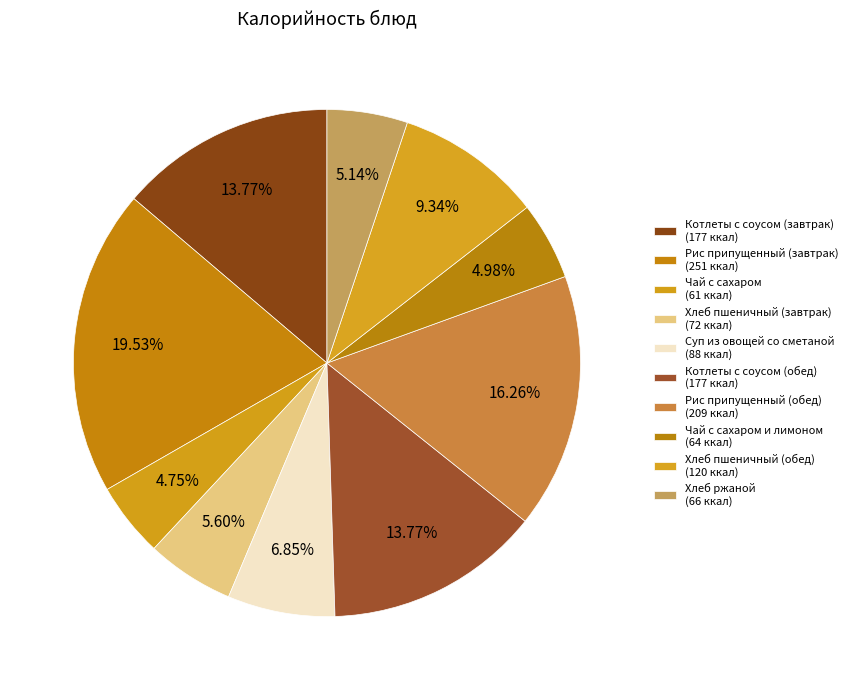

How many segments does this pie chart have?

10